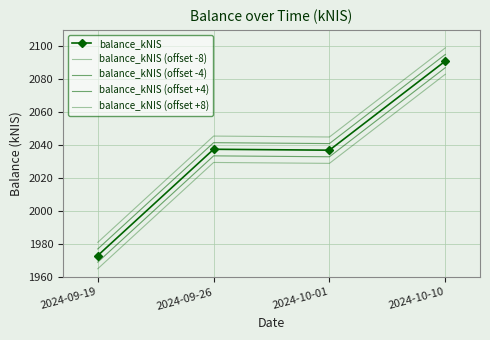

What is the difference between the maximum and minimum values in the balance_kNIS (offset +8) series?

118.0